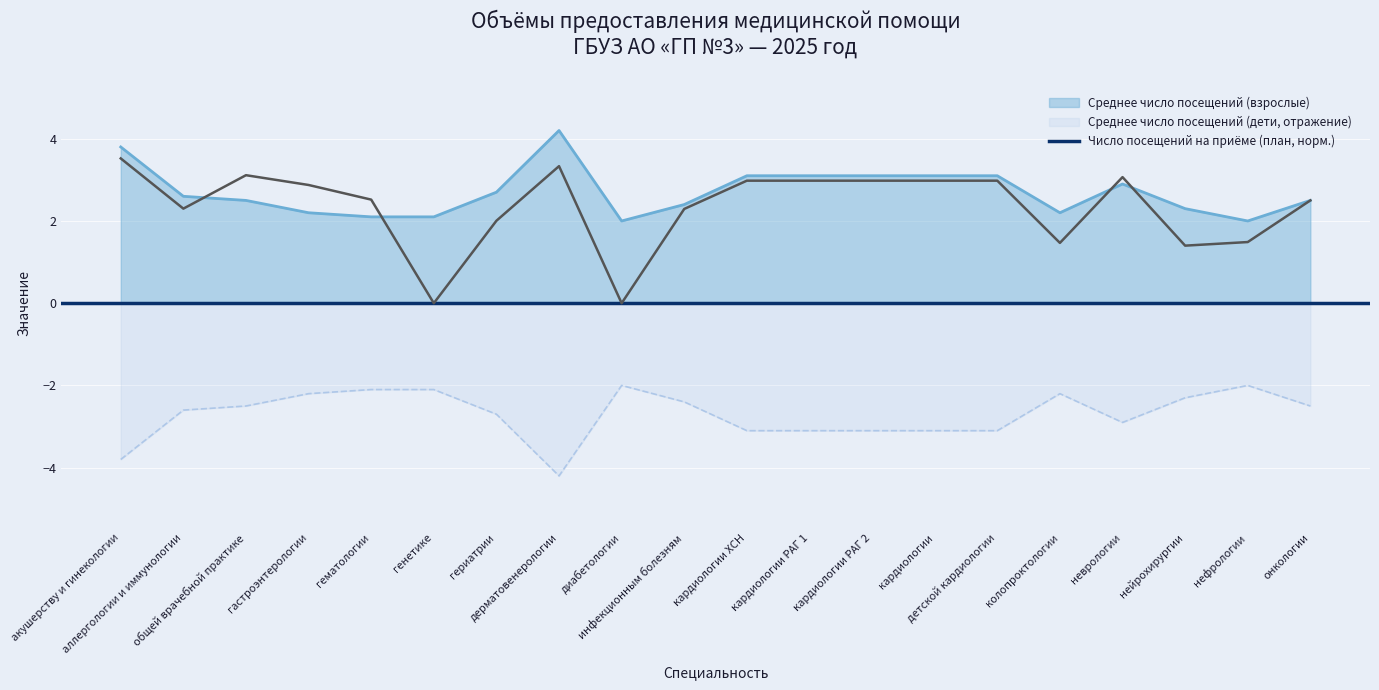

List the labels in order of Среднее число посещений (дети) value, largest first.

диабетологии, нефрологии, гематологии, генетике, гастроэнтерологии, колопроктологии, нейрохирургии, инфекционным болезням, общей врачебной практике, онкологии, аллергологии и иммунологии, гериатрии, неврологии, кардиологии ХСН, кардиологии РАГ 1, кардиологии РАГ 2, кардиологии, детской кардиологии, акушерству и гинекологии, дерматовенерологии